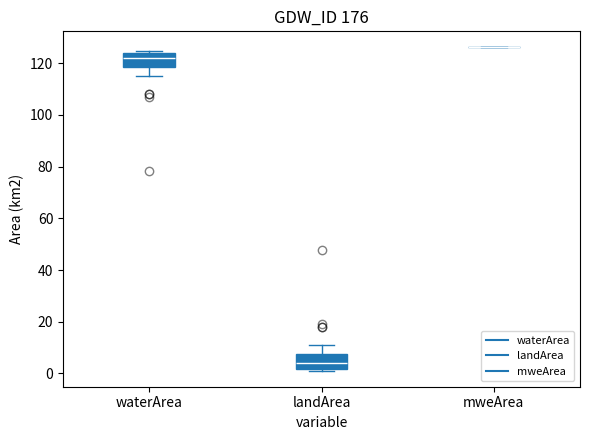

Where is the upper edge of the box for landArea on the y-axis? The values are not printed on the chart, so give them approximately, as read against the axis.

8